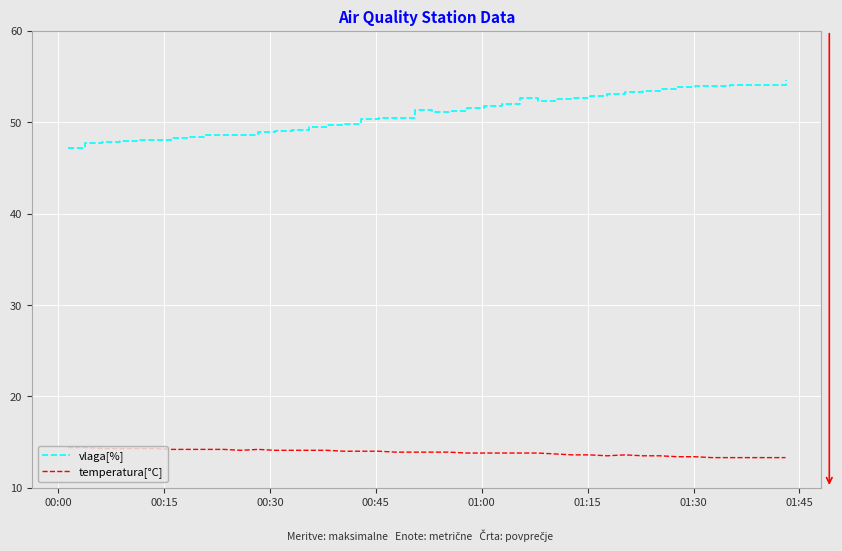

What is the maximum value for vlaga[%]?

54.6